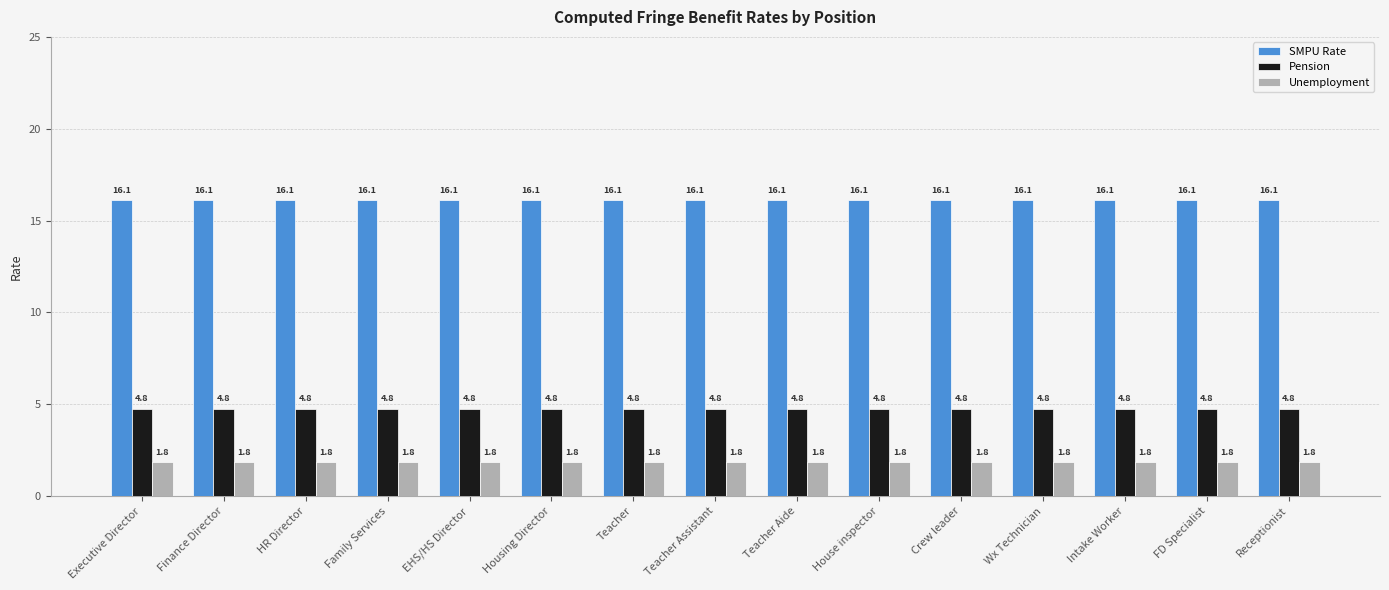

Read the Pension value at Crew leader.

4.8